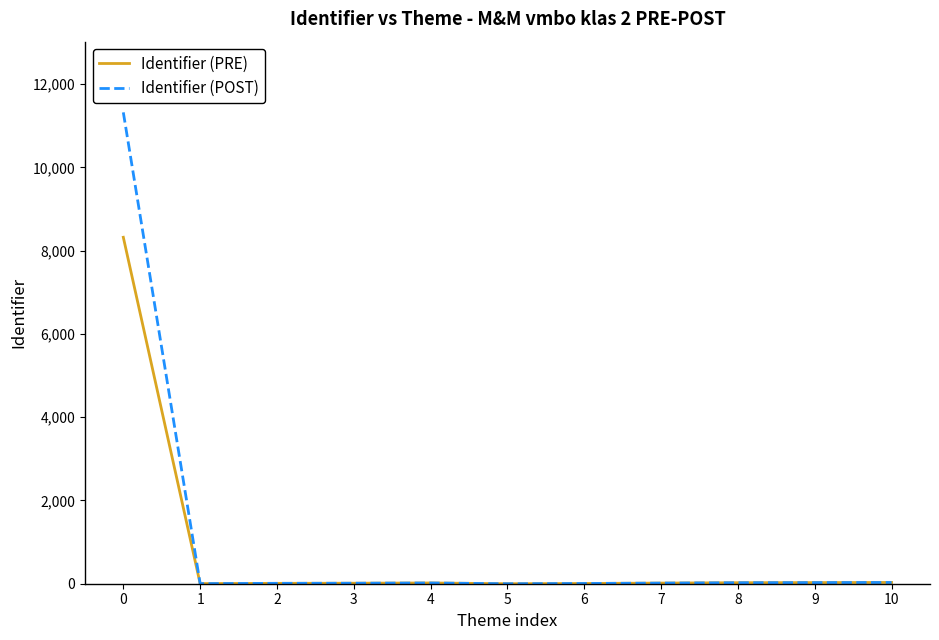

List the series in order of their peak value, highest first.

Identifier (POST), Identifier (PRE)